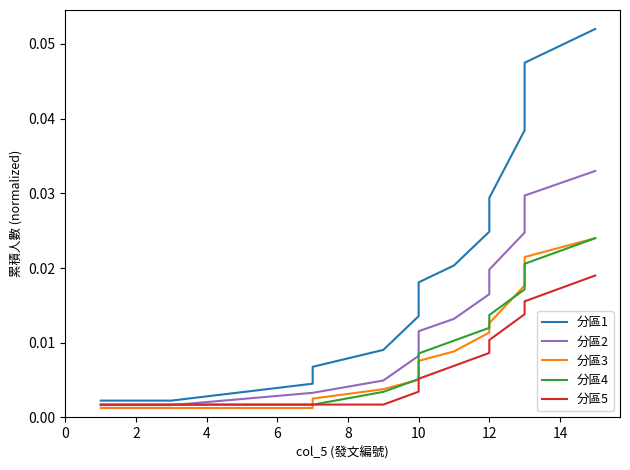

Which series has the largest total across all categories?

分區1